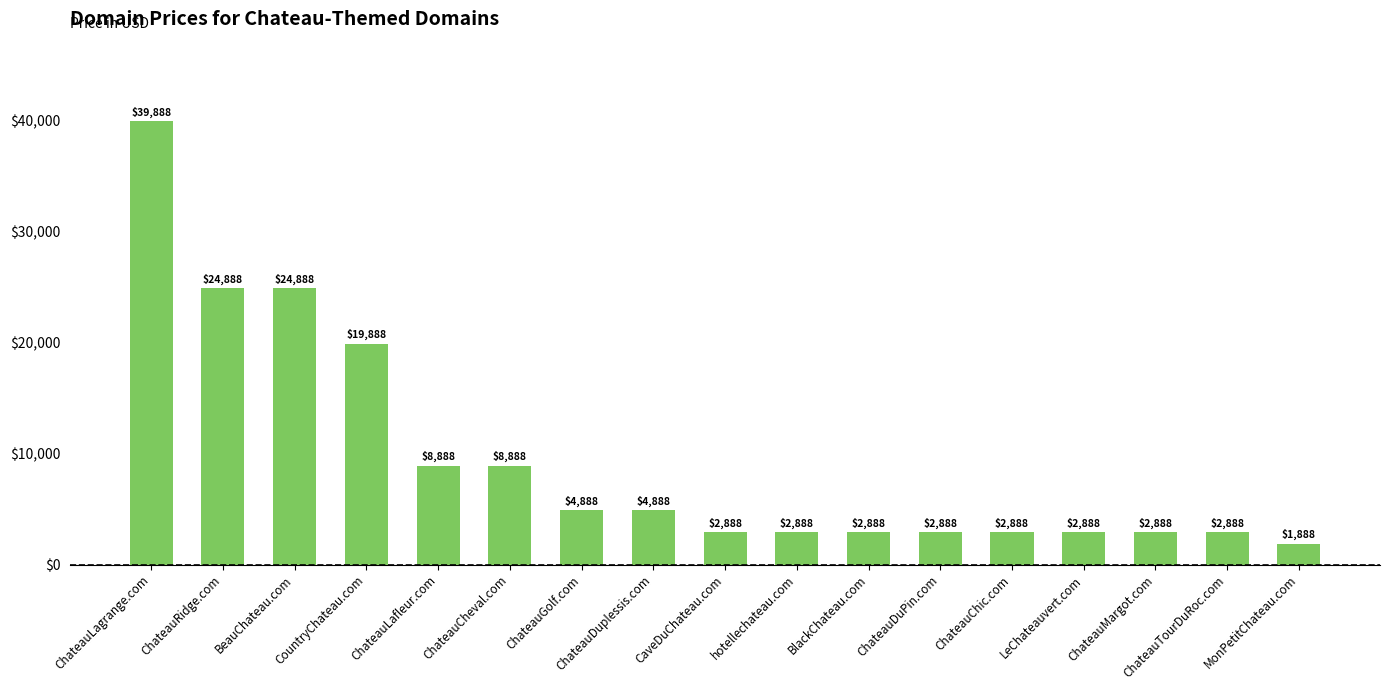

Reading left to right, list all the values displayed in this chart.

39888	24888	24888	19888	8888	8888	4888	4888	2888	2888	2888	2888	2888	2888	2888	2888	1888